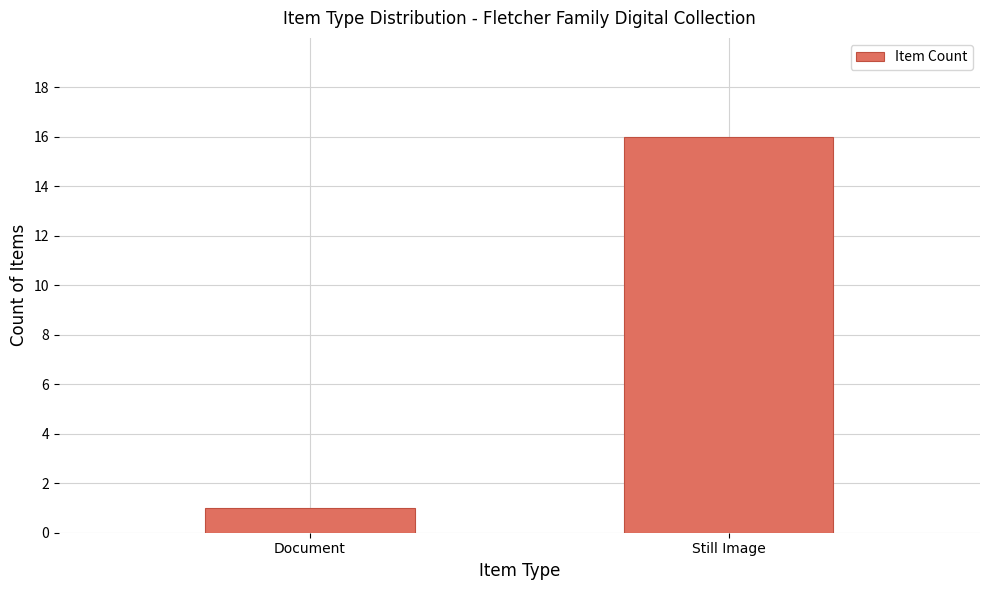

What is the sum of all values?

17